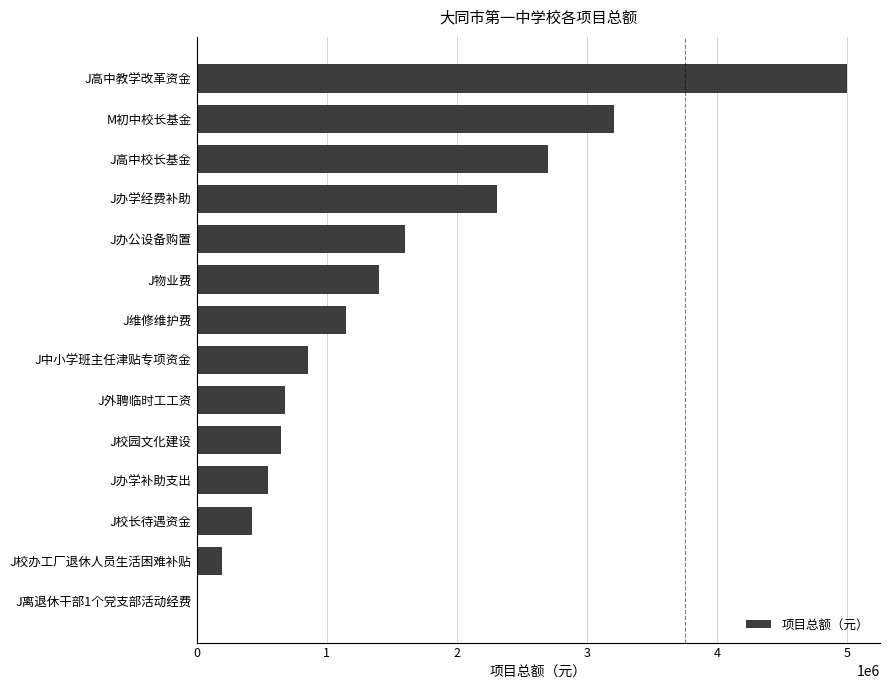

True or false: the data shows 2700000 at J高中校长基金.

True